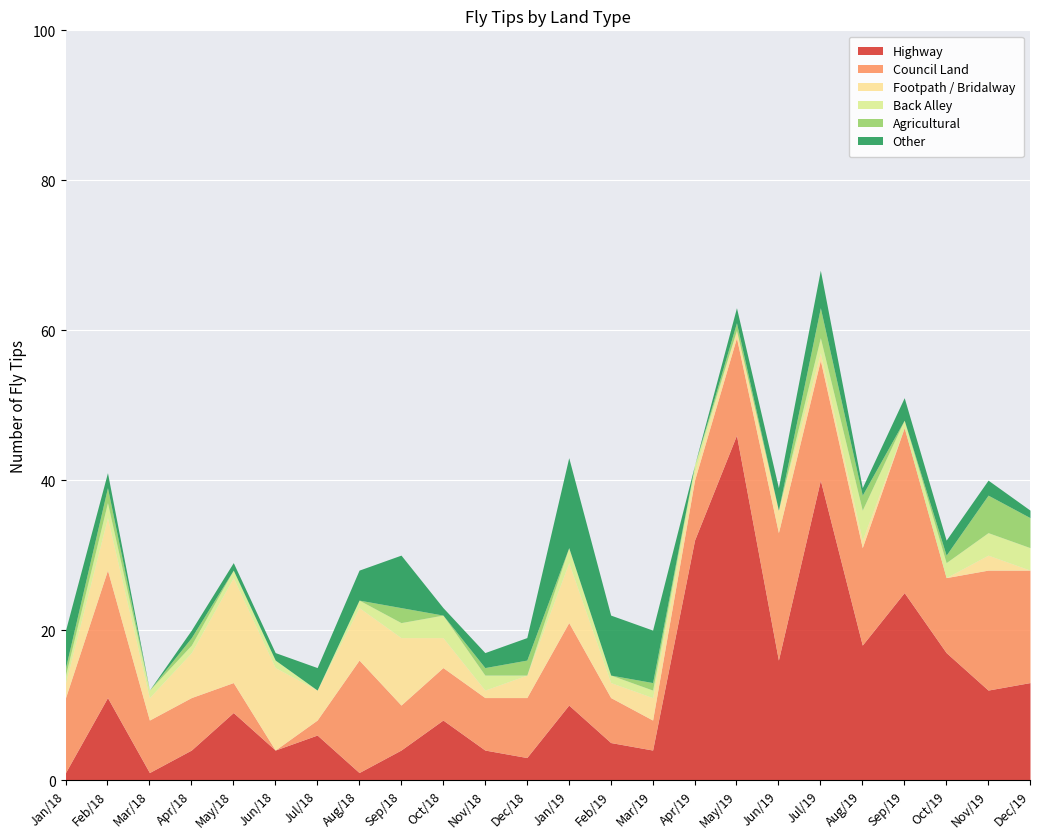

At which category does the chart reach its minimum across all series?

Jun/18